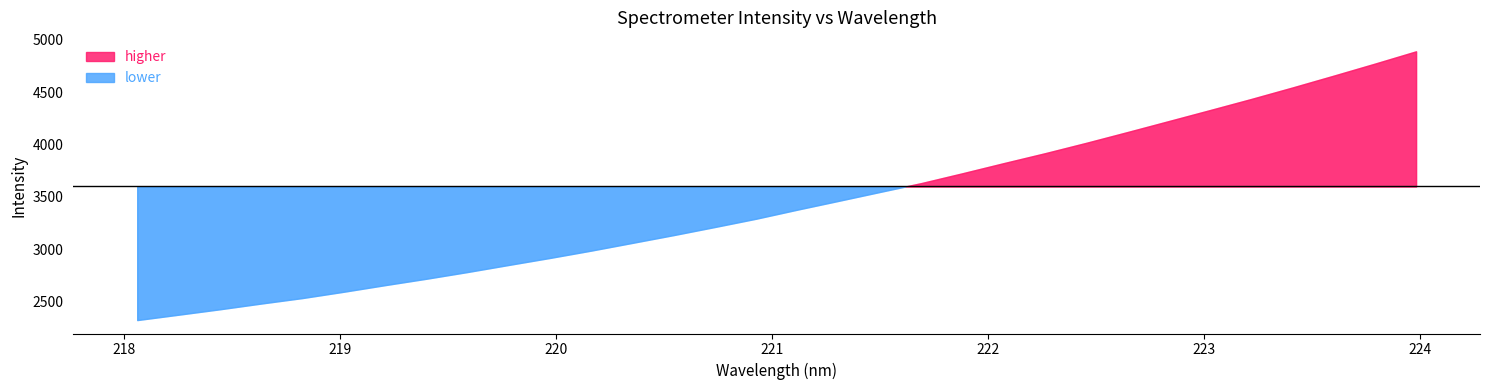

Reading left to right, extract all data points from this chart.

2327.4	2378.5	2430.1	2484.7	2537.1	2597.1	2660.1	2720.9	2785.2	2852.7	2919.6	2989.5	3063.3	3137.4	3214.7	3293.6	3380.1	3463.8	3548.5	3632.6	3726.5	3822.9	3917.3	4016.3	4119.0	4223.4	4328.1	4433.8	4543.3	4655.9	4770.4	4887.7